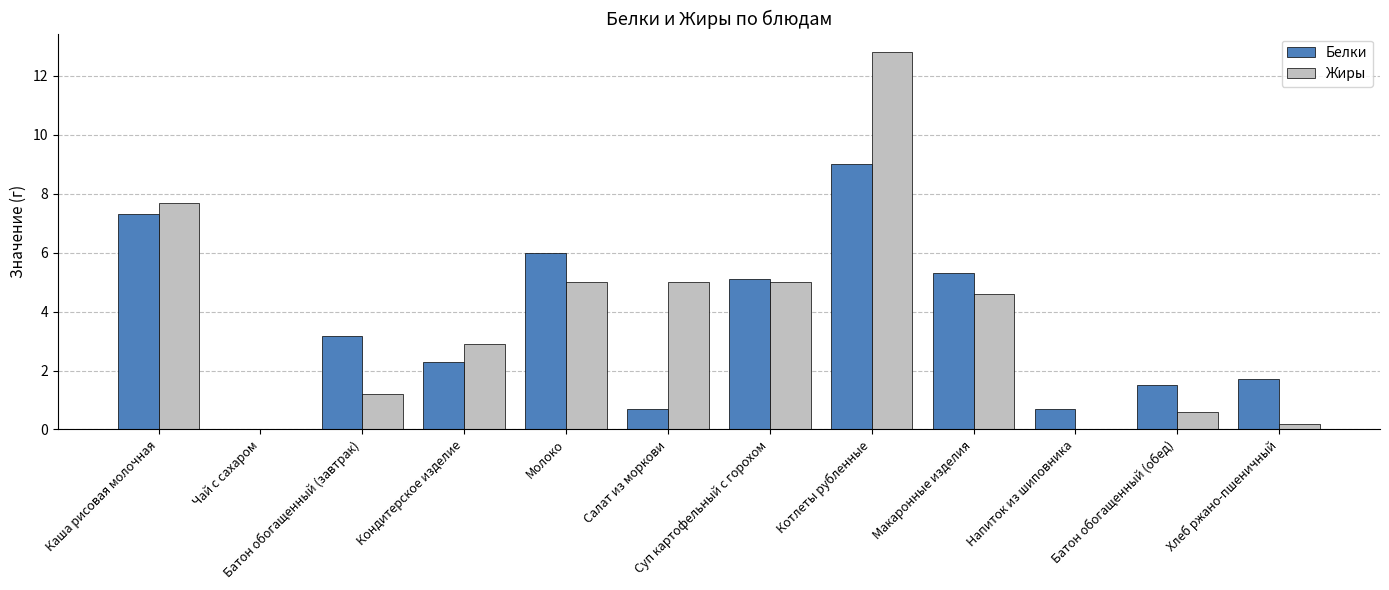

Is the value of Жиры at Каша рисовая молочная greater than the value of Белки at Каша рисовая молочная?

Yes